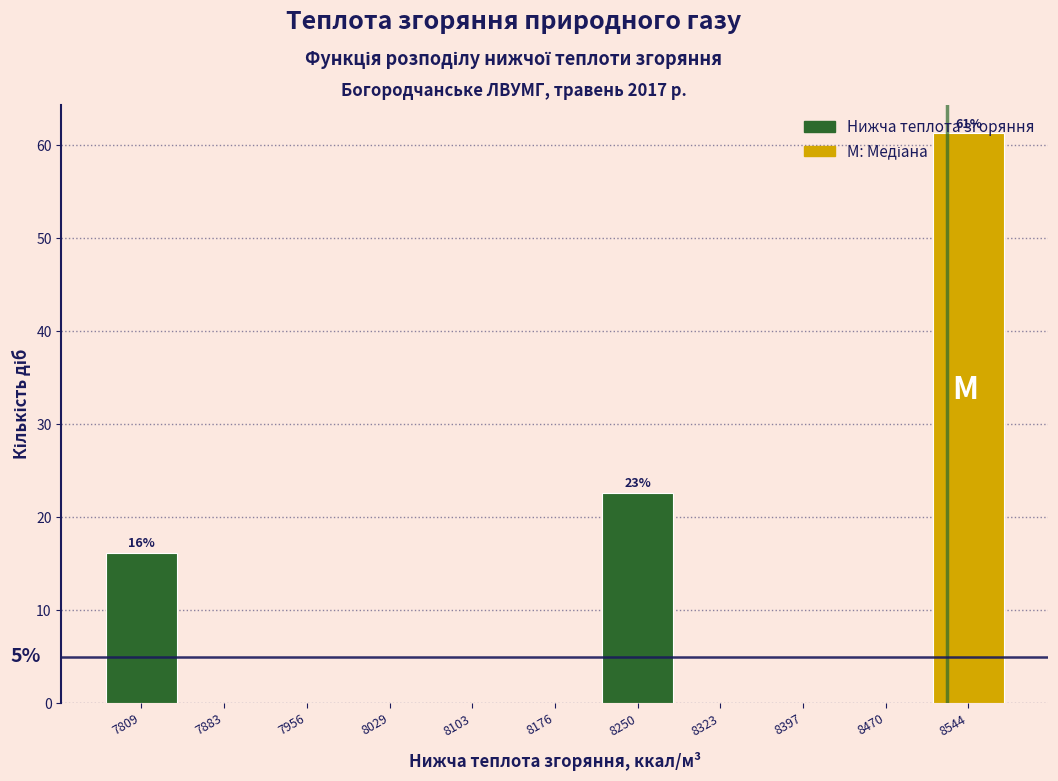

Which range on the x-axis has the tallest bar?

8510 to 8580